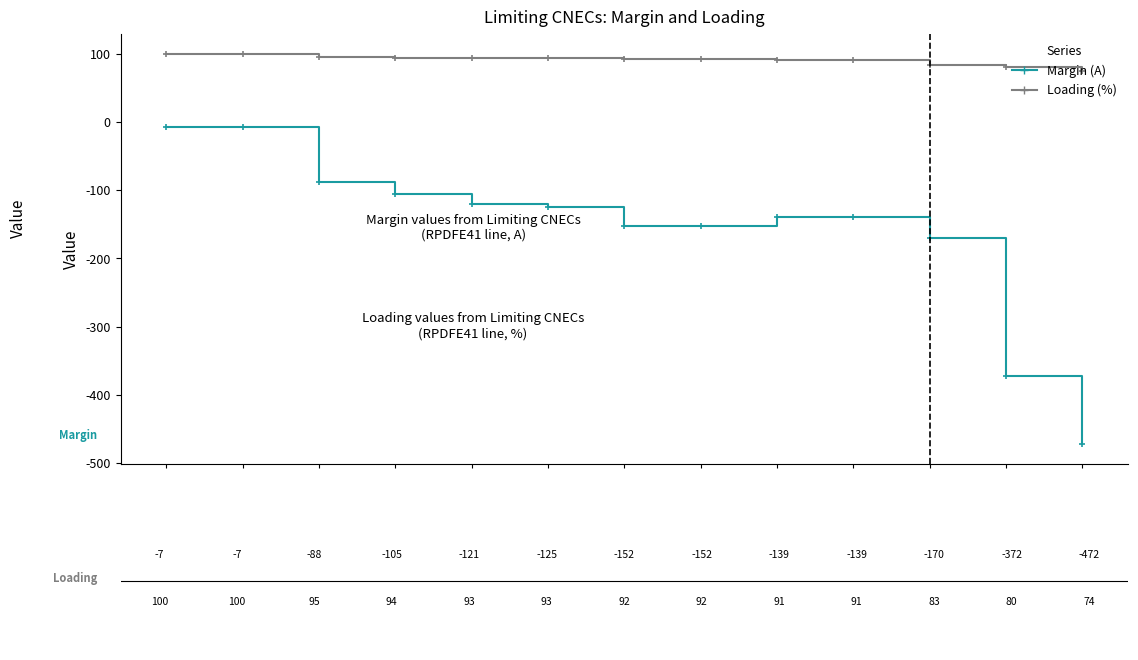

Which series has the largest range (max minus min)?

Margin (A)